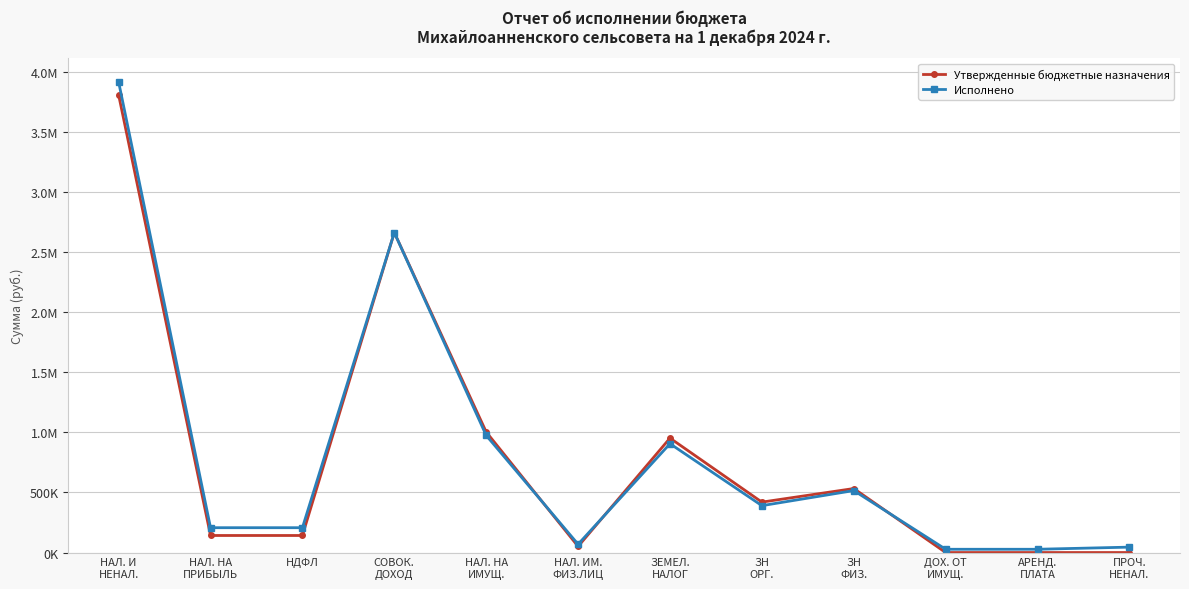

What is the greatest value displayed?

3914342.2